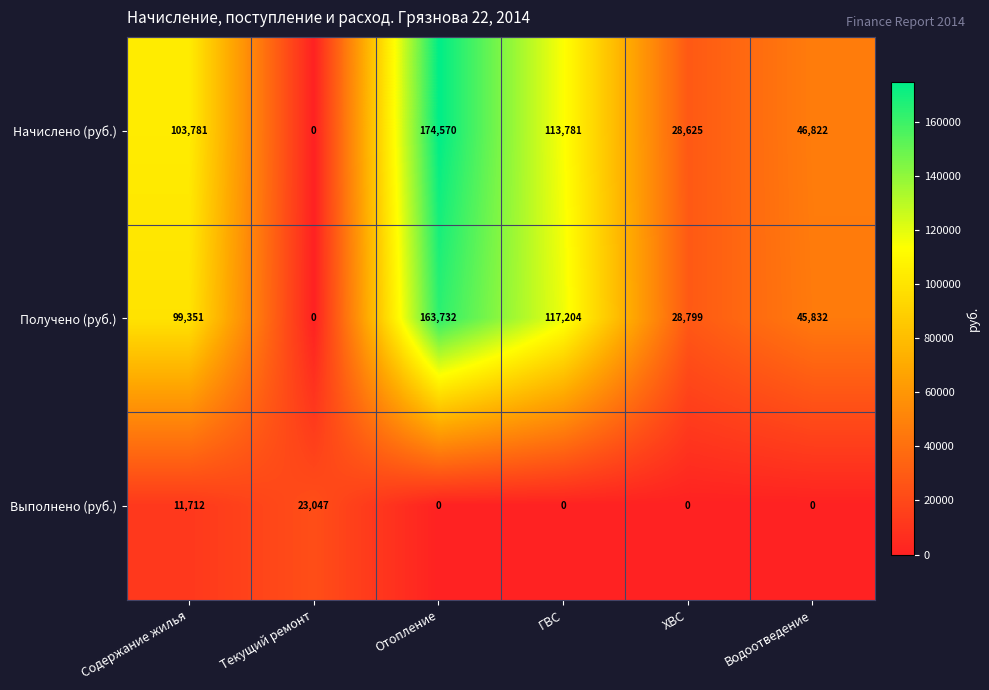

The value of Выполнено (руб.) at ГВС is 13859. True or false?

False